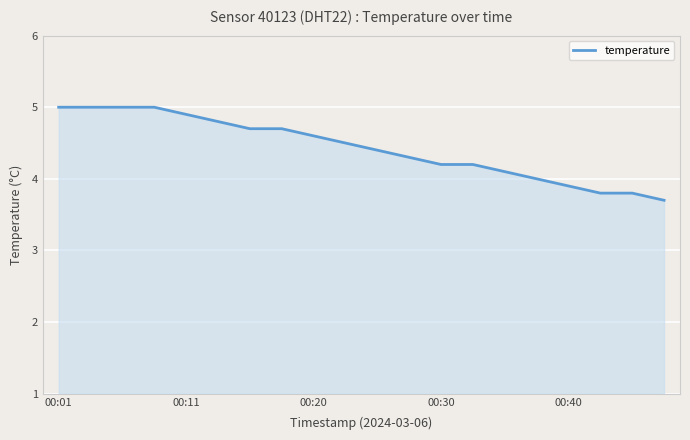

What is the greatest value displayed?

5.0